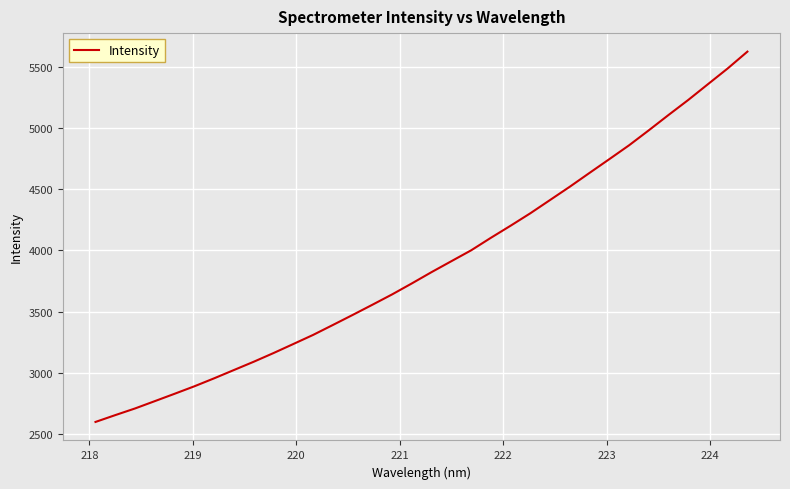

Does the chart have visible grid lines?

Yes